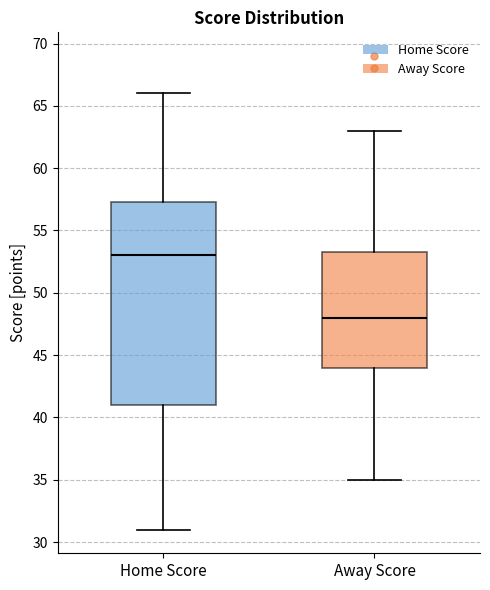

Reading left to right, read every box against the y-axis: the position of its median line, the range the box covers, and the ends of its whiskers. The values are not printed on the chart, so give them approximately, as read against the axis.

Home Score: median 53.0, box 41.0 to 57.5, whiskers 31.0 to 66.0
Away Score: median 48.0, box 44.0 to 53.5, whiskers 35.0 to 63.0